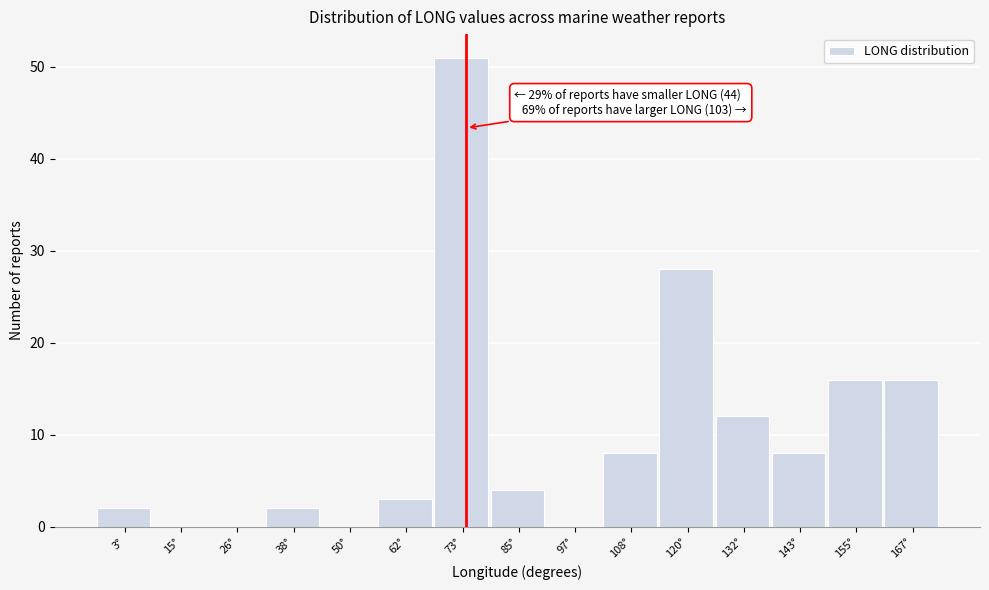

Reading right to left, transcribe all the data shown in this chart.

167°=16	155°=16	143°=8	132°=12	120°=28	108°=8	97°=0	85°=4	73°=51	62°=3	50°=0	38°=2	26°=0	15°=0	3°=2